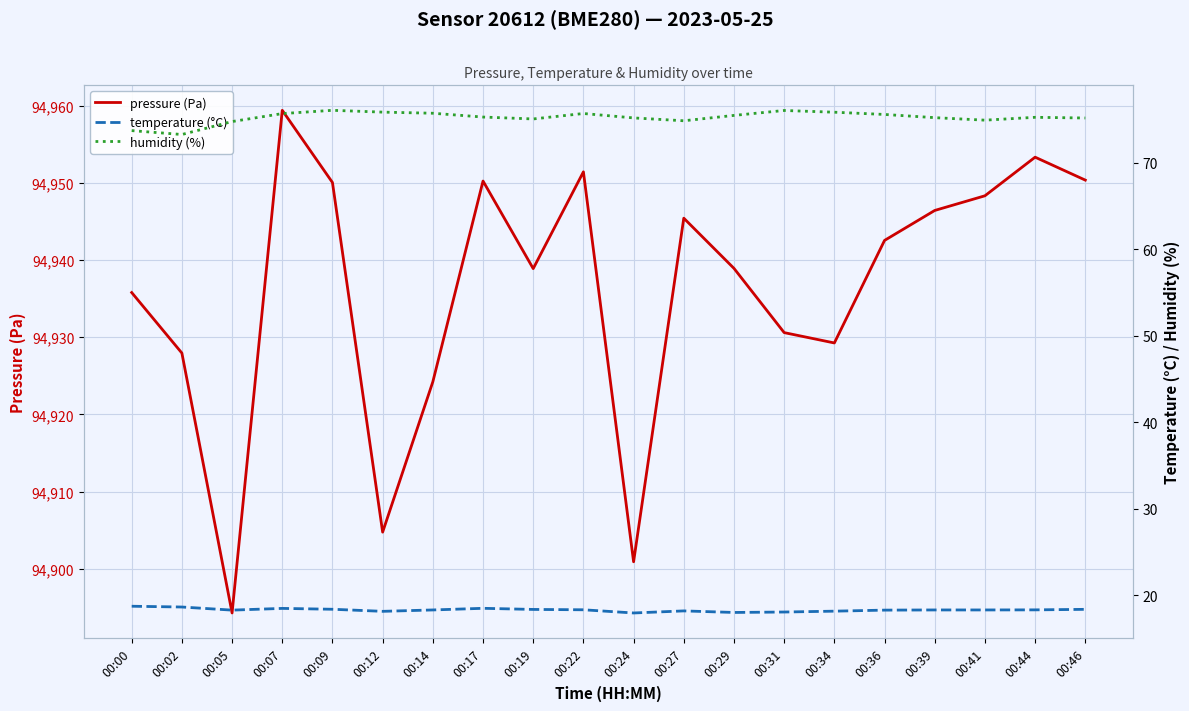

How many interior local peaks does the pressure (Pa) series have?

5